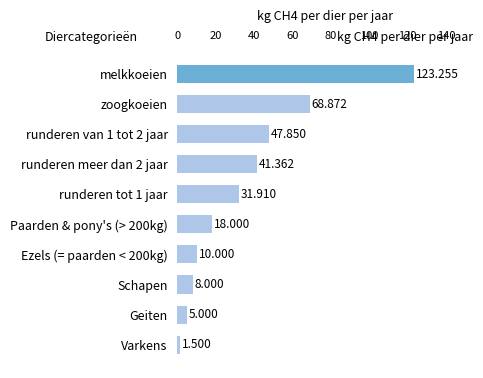

What is the label of the 9th bar from the top?

Geiten